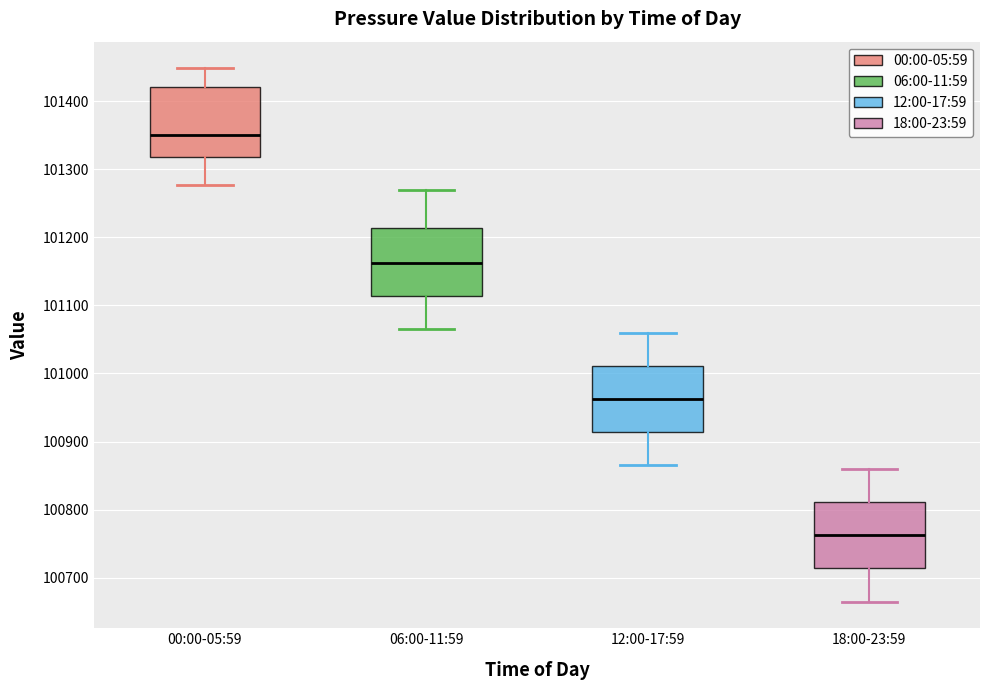

Which box has the highest median line?

00:00-05:59